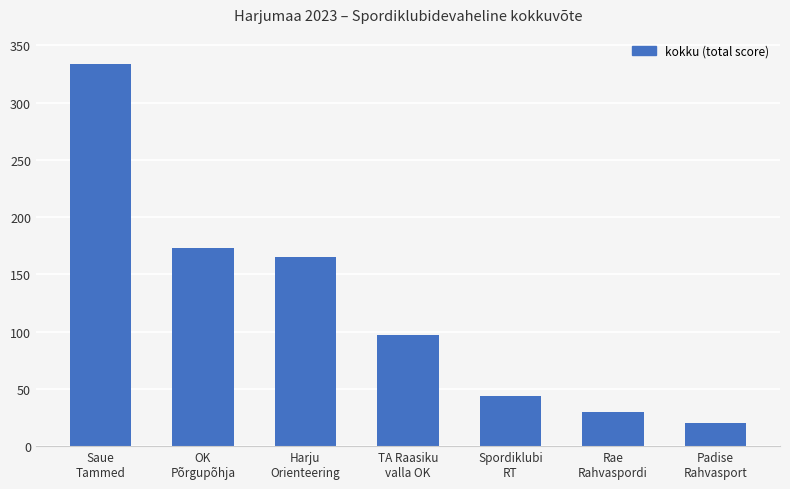

Are the bars horizontal?

No